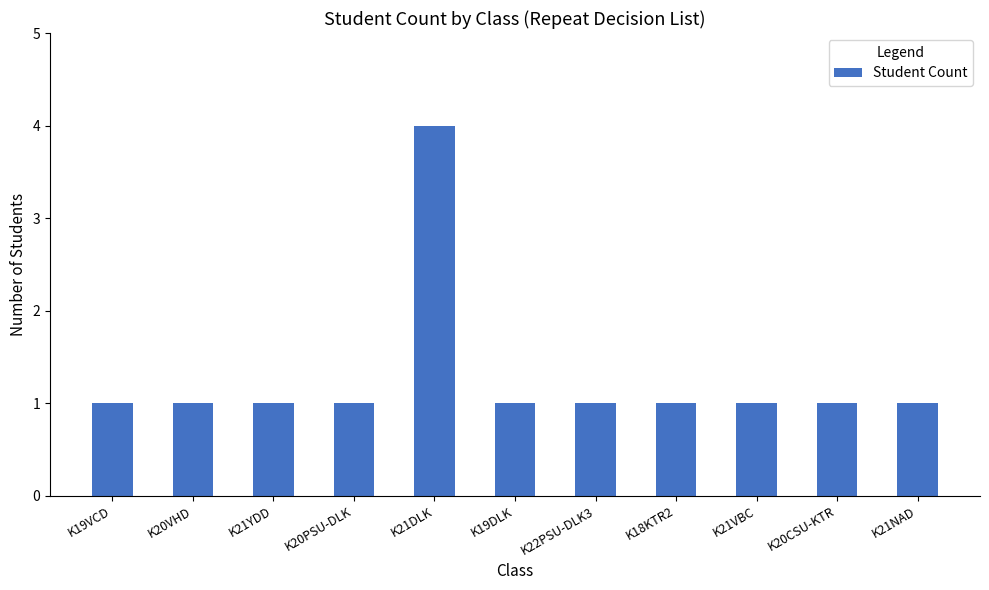

What is the maximum value shown in the chart?

4